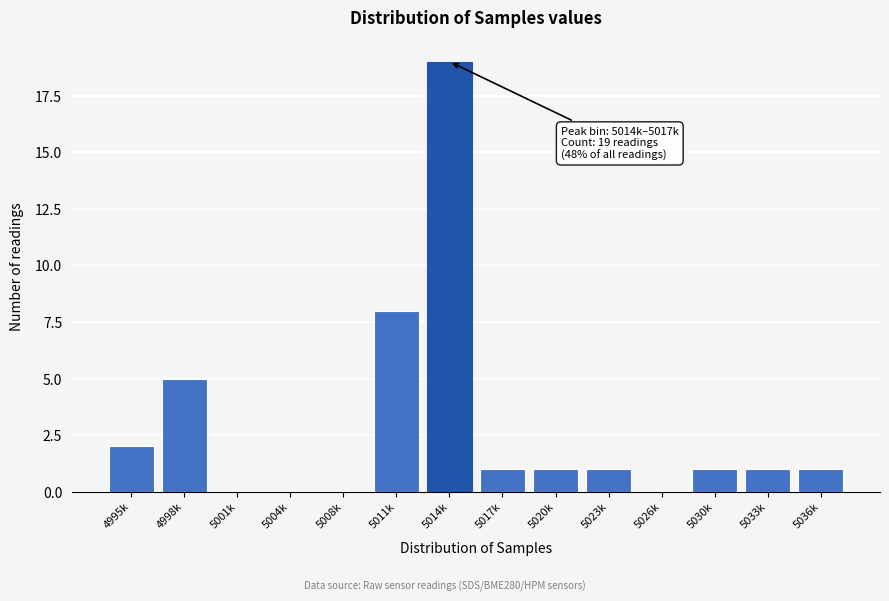

Reading left to right, extract all data points from this chart.

4995k=2	4998k=5	5001k=0	5004k=0	5008k=0	5011k=8	5014k=19	5017k=1	5020k=1	5023k=1	5026k=0	5030k=1	5033k=1	5036k=1